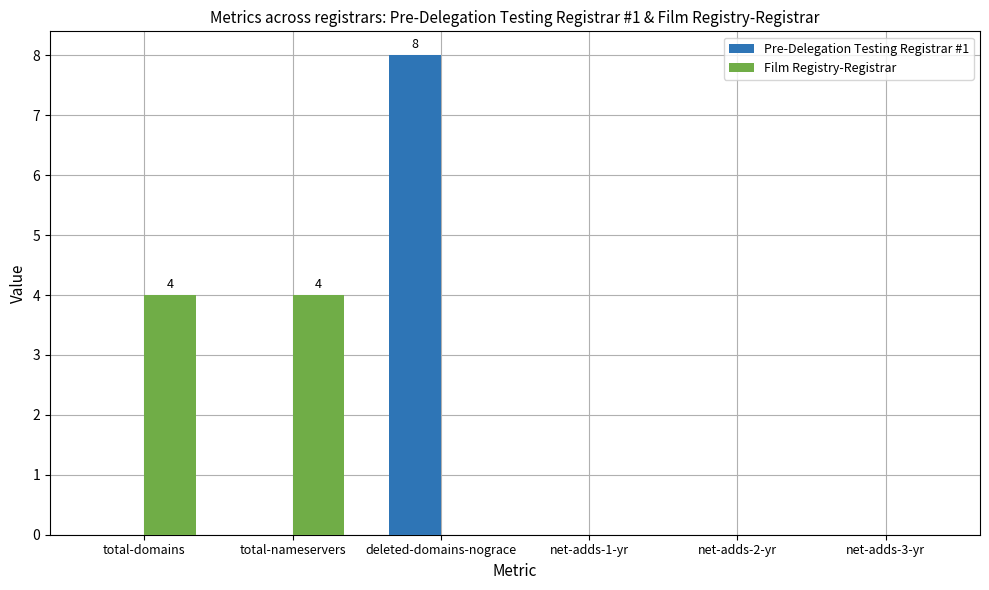

True or false: Pre-Delegation Testing Registrar #1 has a value of 3 at net-adds-2-yr.

False